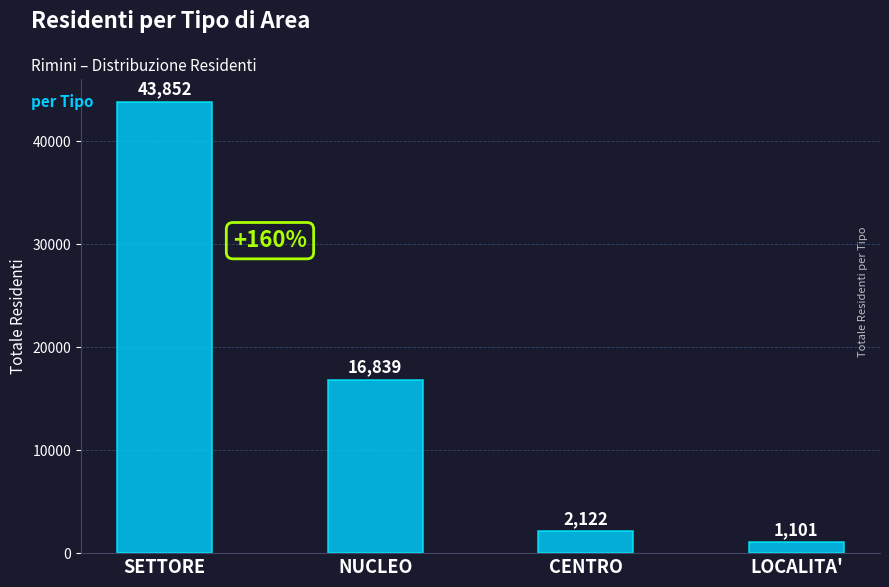

Reading left to right, extract all data points from this chart.

SETTORE=43852	NUCLEO=16839	CENTRO=2122	LOCALITA'=1101